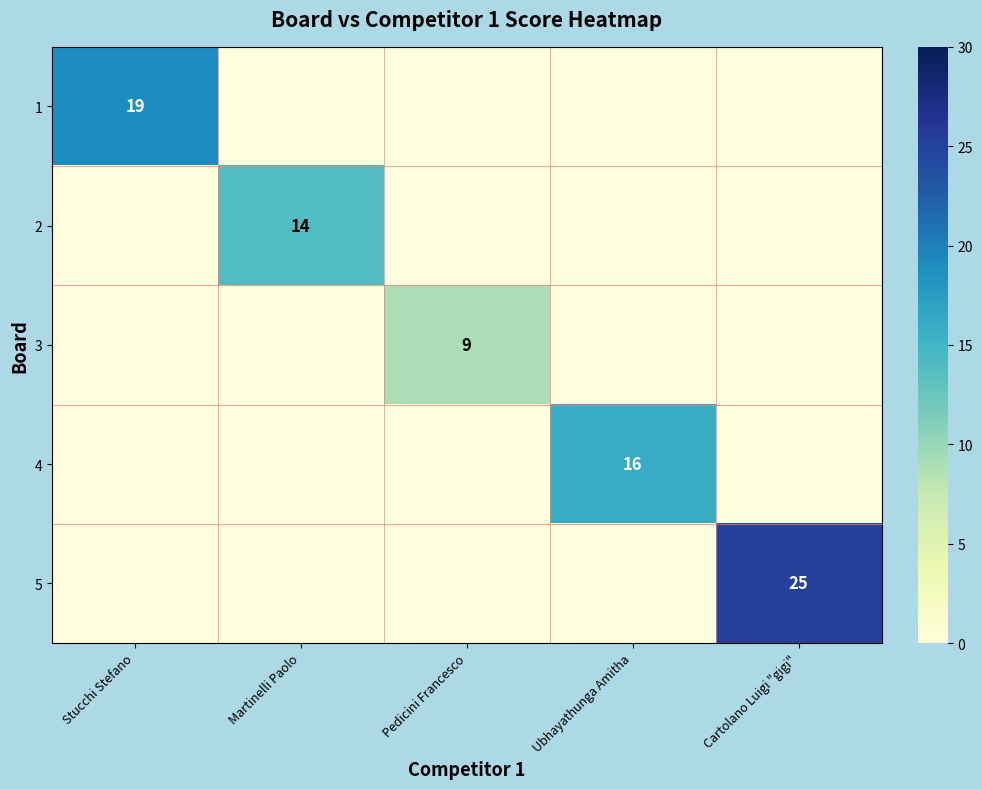

Between Ubhayathunga Amitha and Cartolano Luigi "gigi", which is larger?

Cartolano Luigi "gigi"